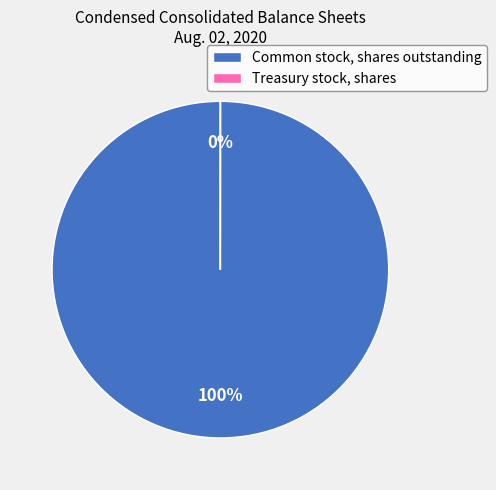

True or false: Common stock, shares outstanding accounts for 100% of the total.

True